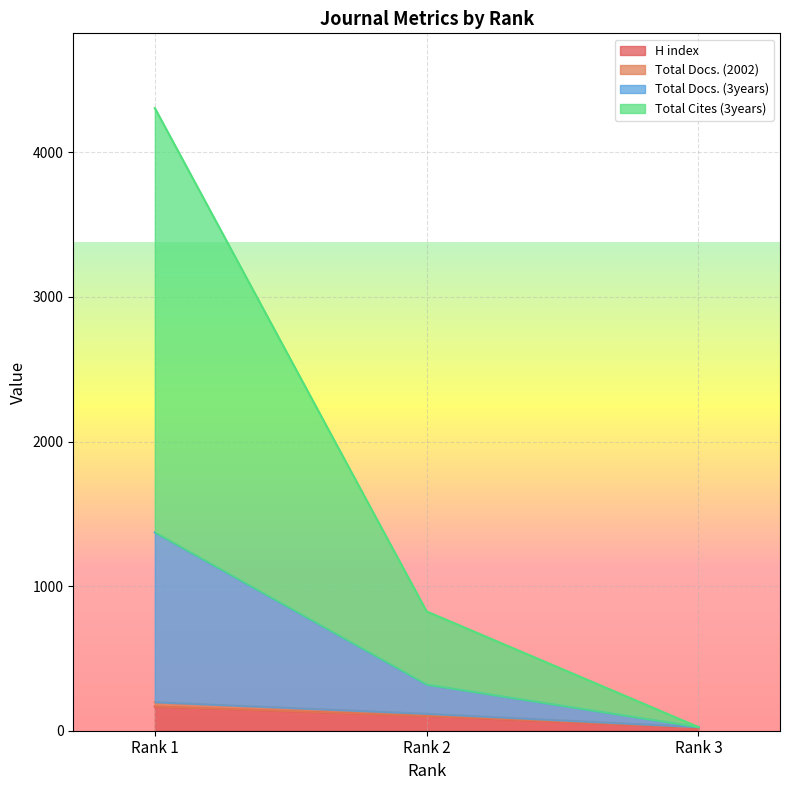

What is the difference between the H index values at Rank 1 and Rank 3?

146